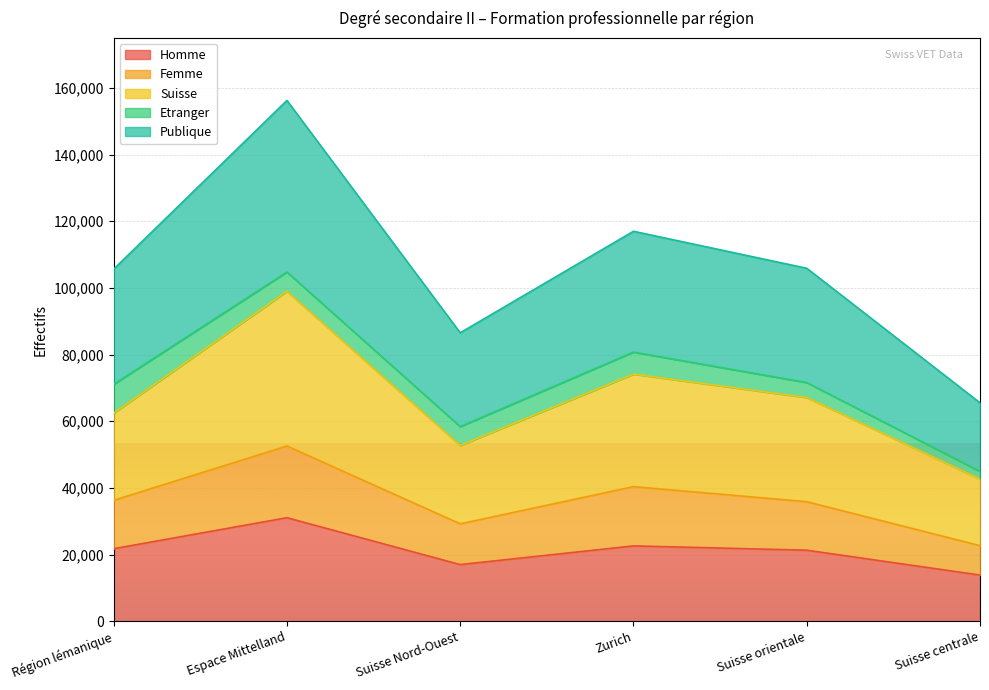

What is the minimum value for Homme?

13831